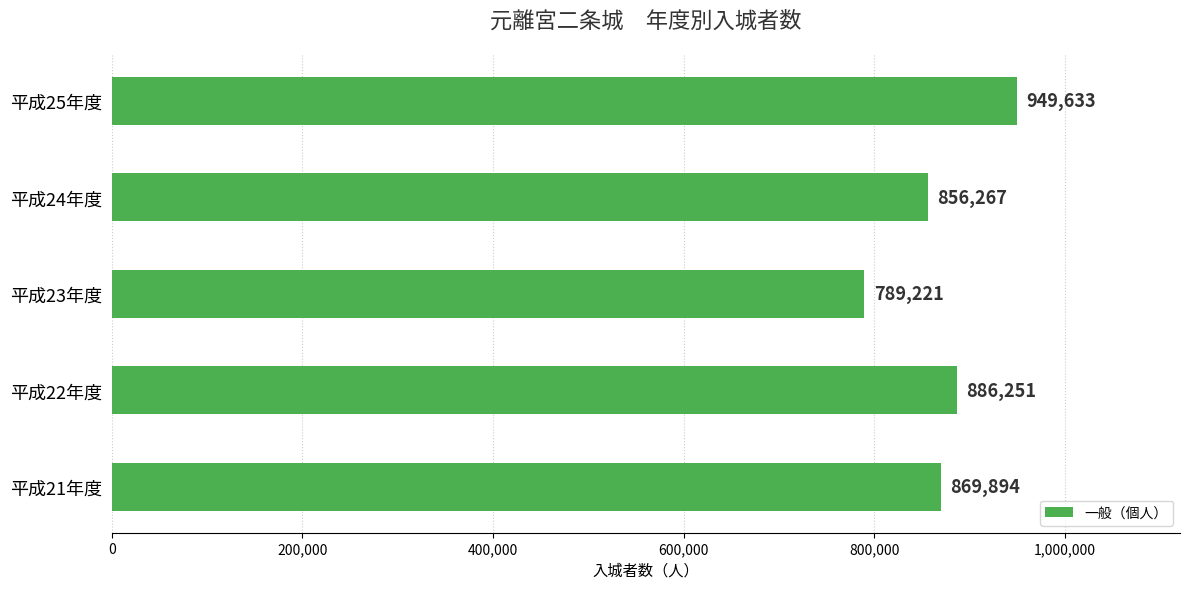

The chart shows a value of 498985 at 平成22年度. True or false?

False